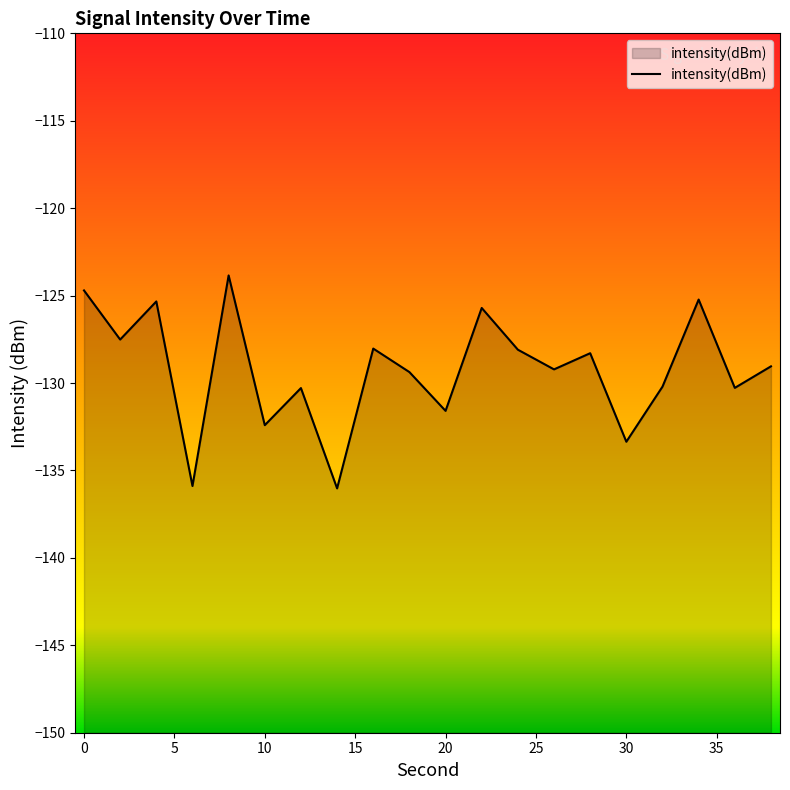

What is the smallest value displayed?

-136.0